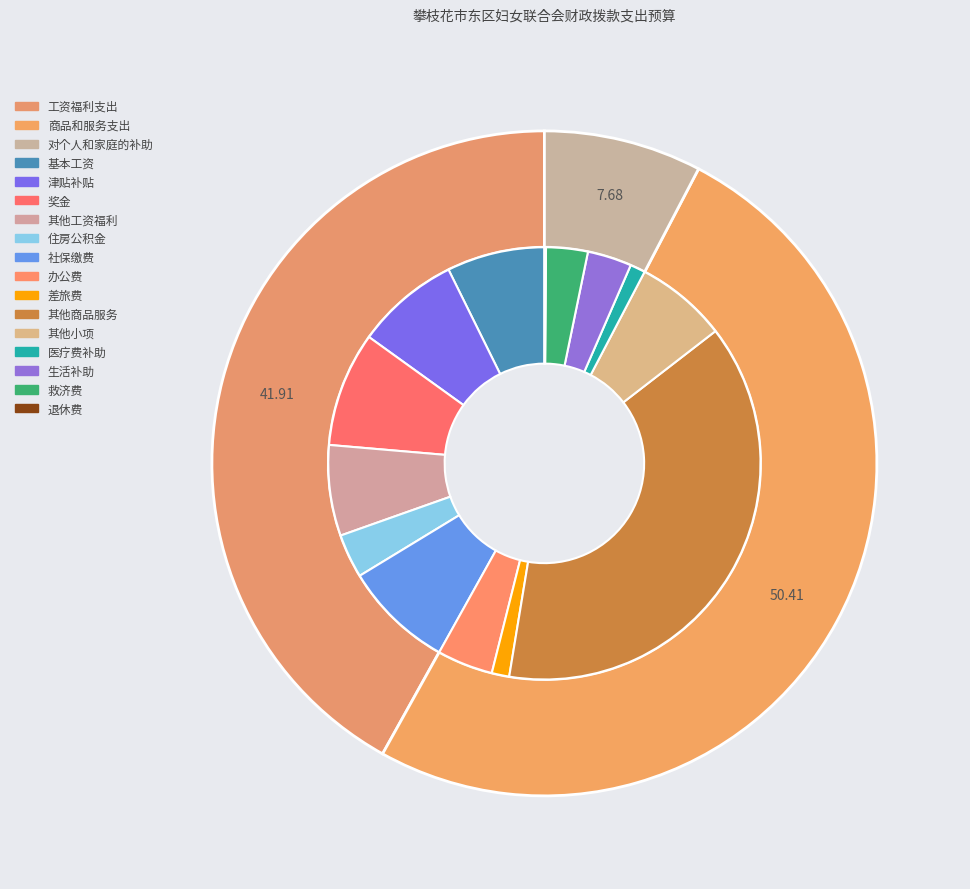

What percentage is the 对个人和家庭的补助 slice, to the nearest percent?

8%